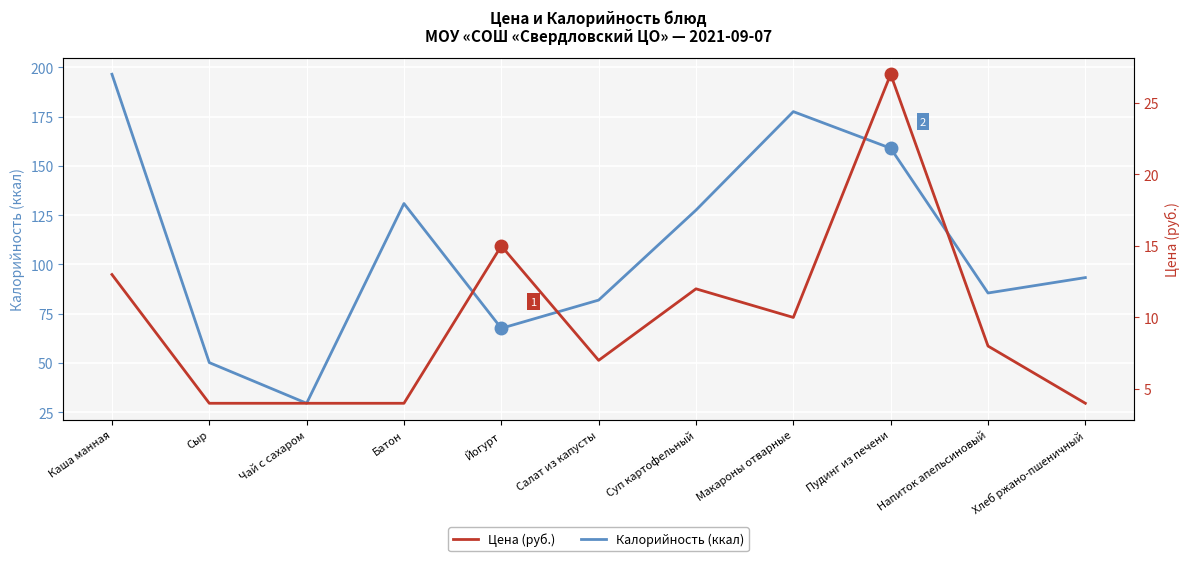

The value of Цена (руб.) at Макароны отварные is 10.0. True or false?

True